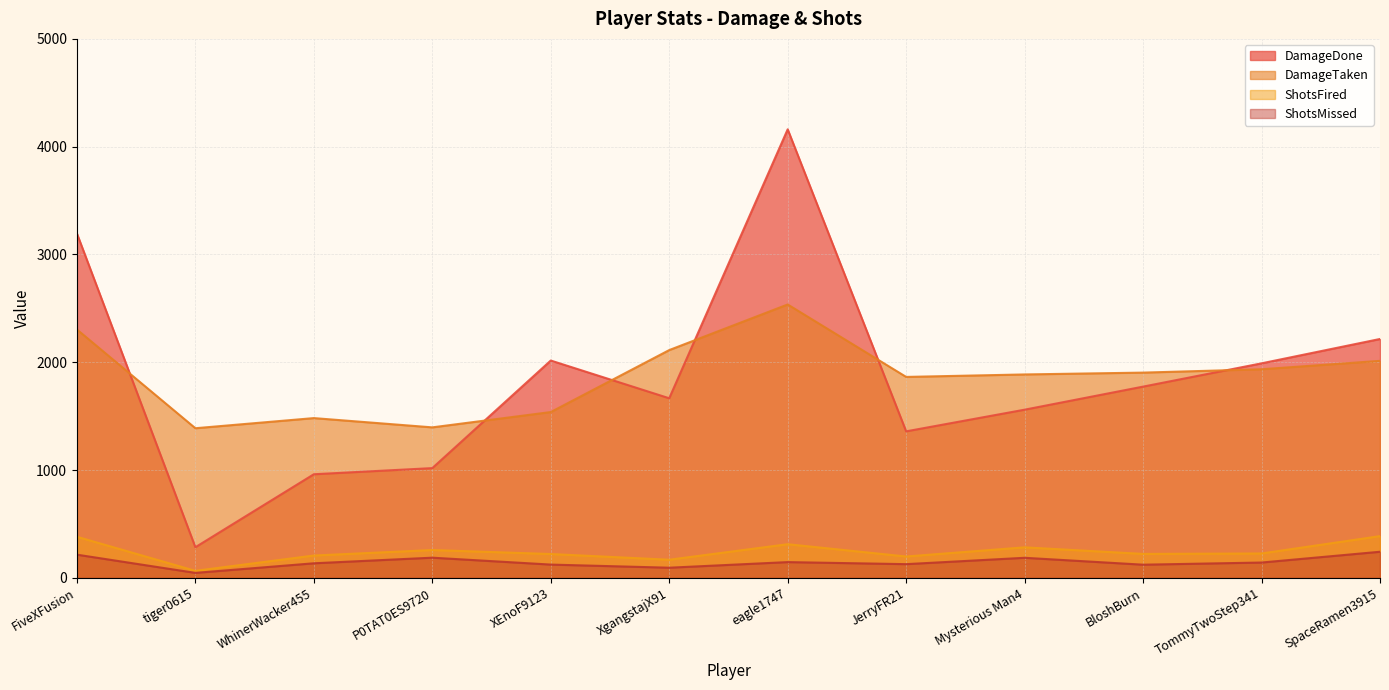

At which label is DamageTaken closest to 1962?

TommyTwoStep341